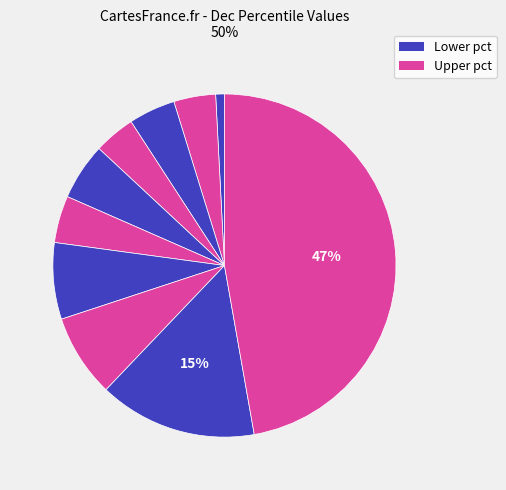

Which category has the smallest portion of the pie?

pct05